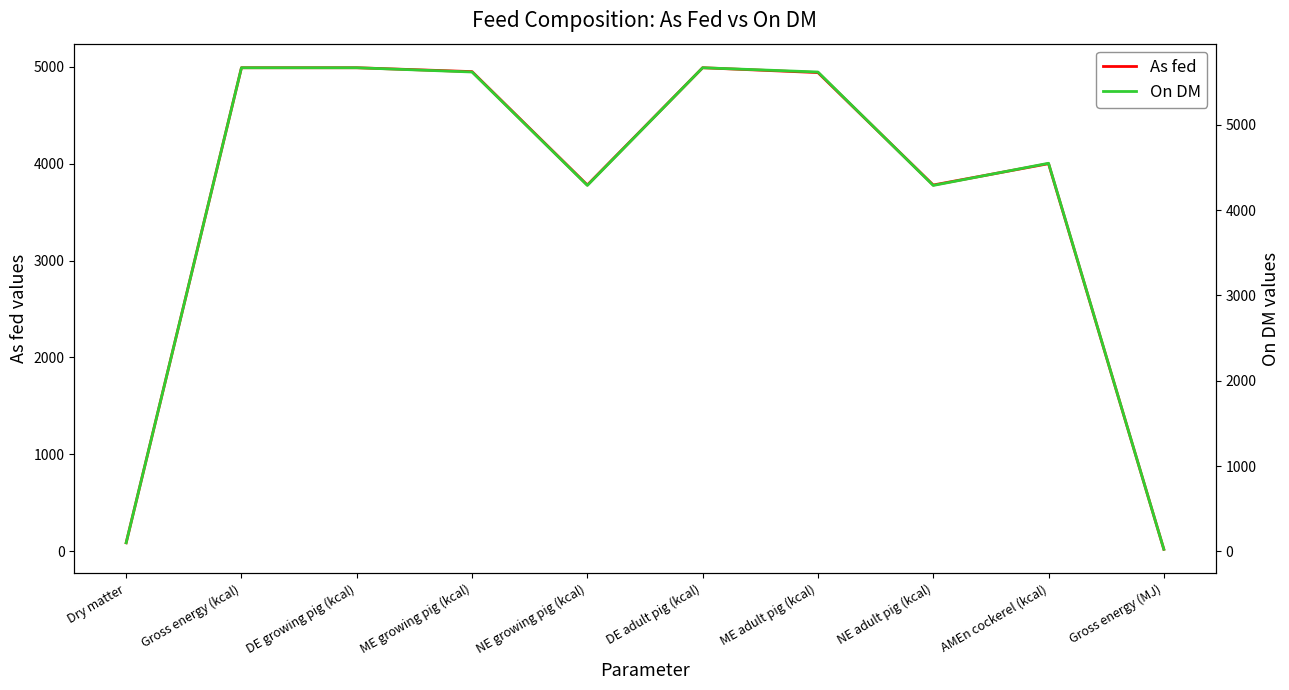

The value of On DM at DE adult pig (kcal) is 9783.1. True or false?

False